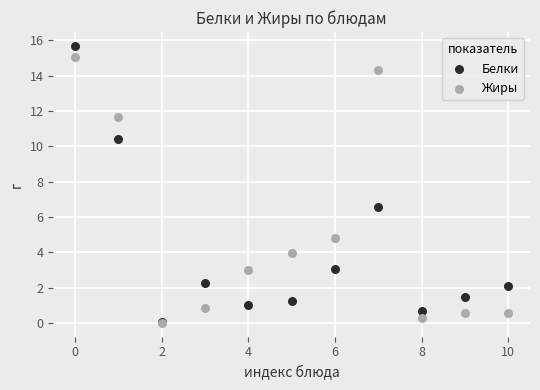

In the Белки series, what Y value is closest to 7?

6.6